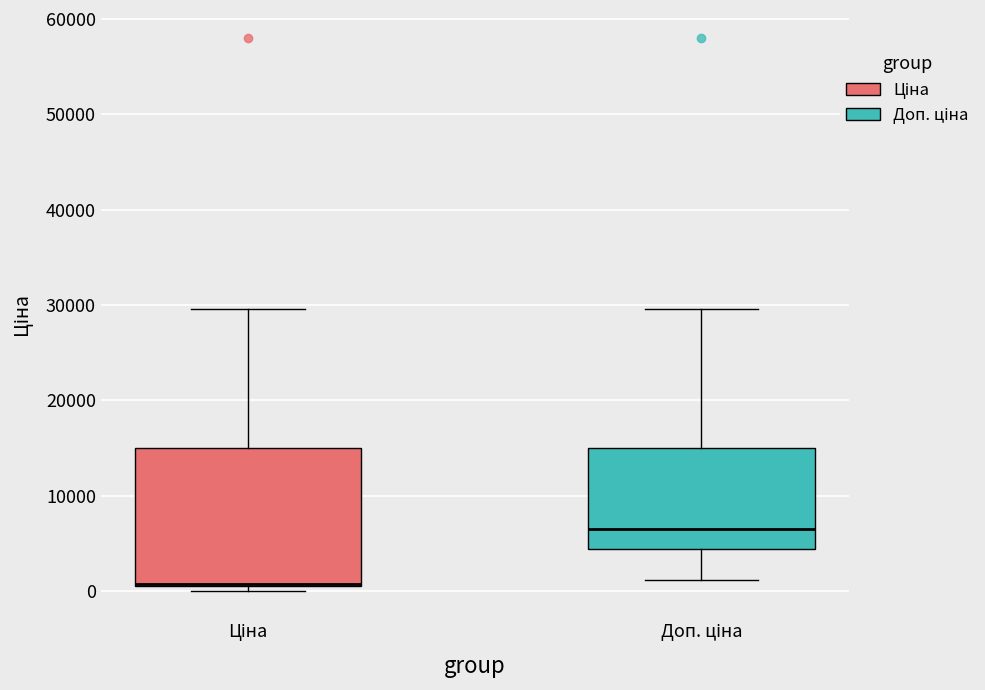

Reading left to right, read every box against the y-axis: the position of its median line, the range the box covers, and the ends of its whiskers. The values are not printed on the chart, so give them approximately, as read against the axis.

Ціна: median 1000, box 1000 to 15000, whiskers 0 to 30000
Доп. ціна: median 7000, box 4000 to 15000, whiskers 1000 to 30000